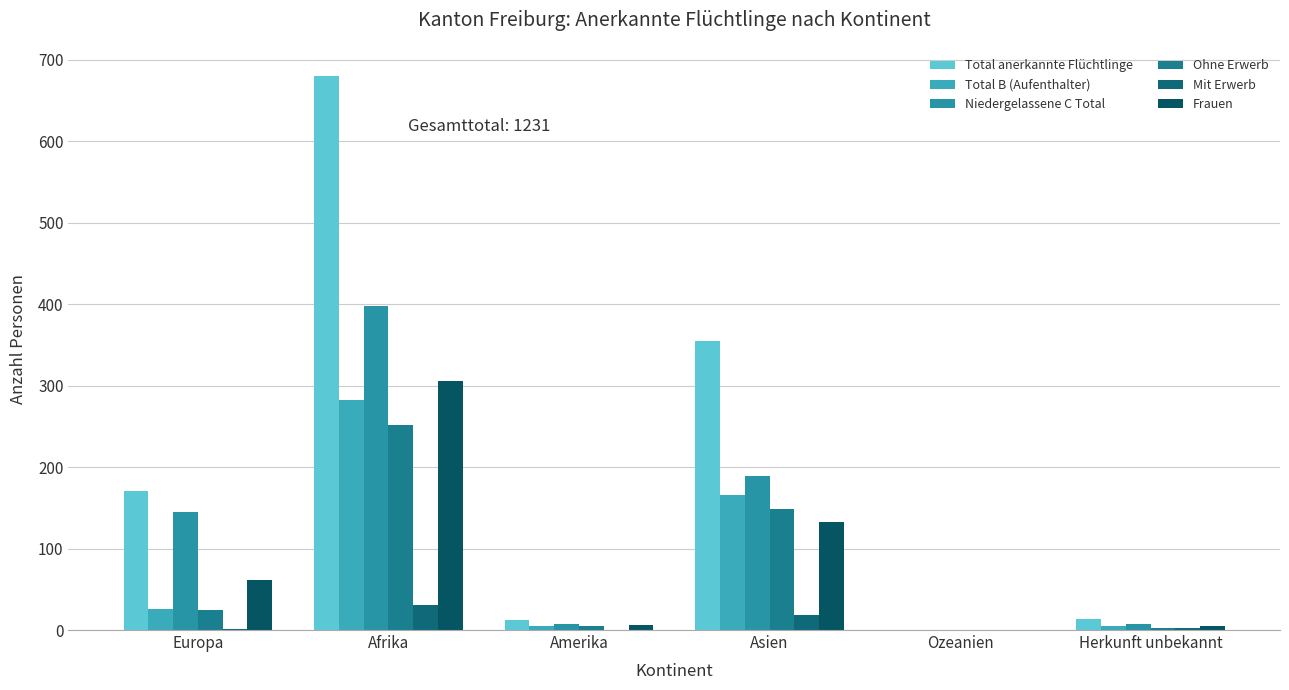

What are all the series names shown in the legend?

Total anerkannte Flüchtlinge, Total B (Aufenthalter), Niedergelassene C Total, Ohne Erwerb, Mit Erwerb, Frauen